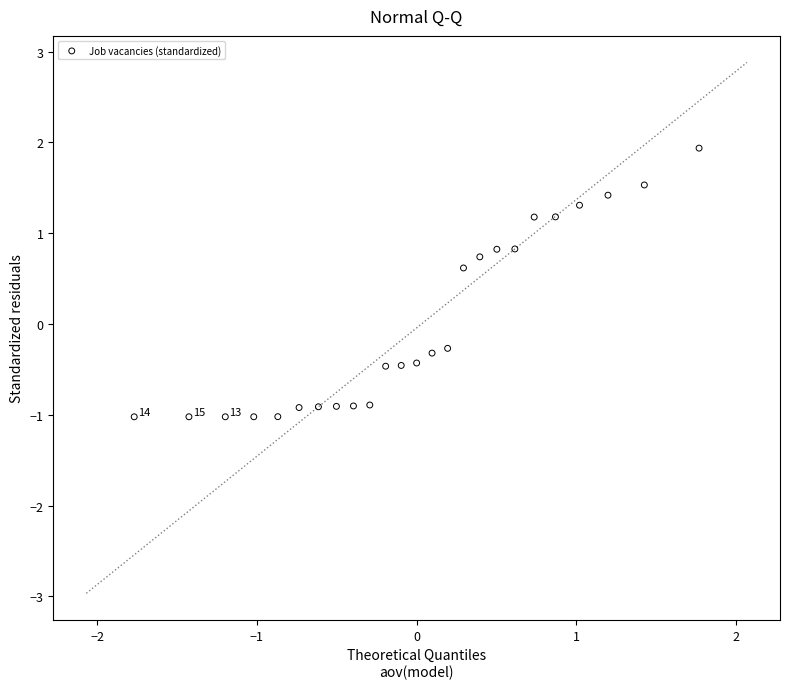

What is the range of X values (max minus min)?

3.5